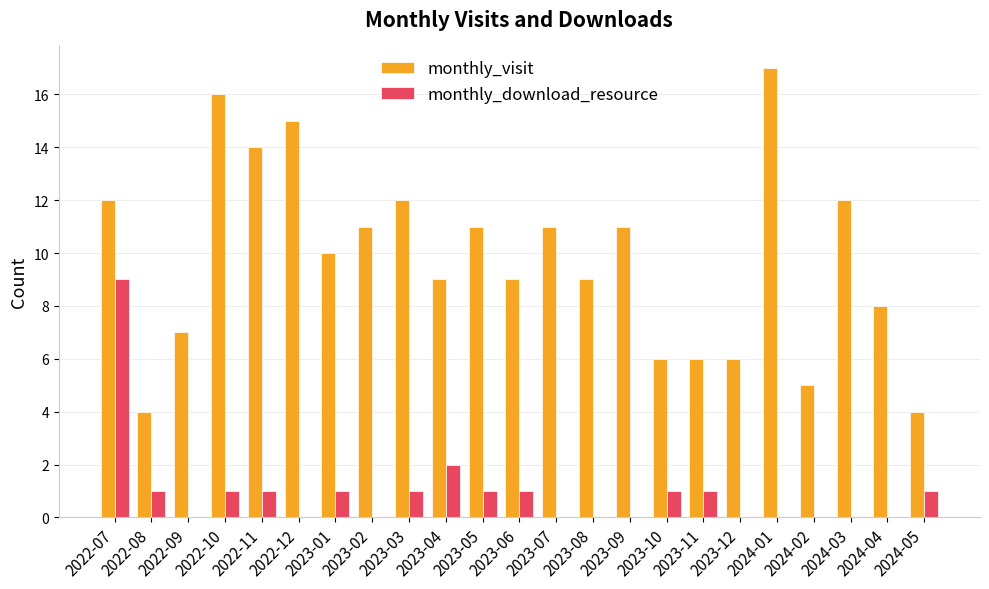

Which series has the largest total across all categories?

monthly_visit